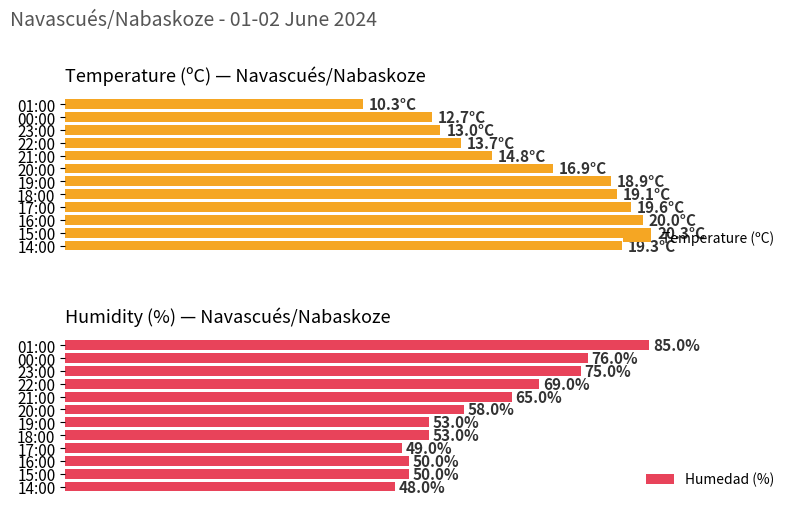

How many data points in Temperature (ºC) are less than 18?

6